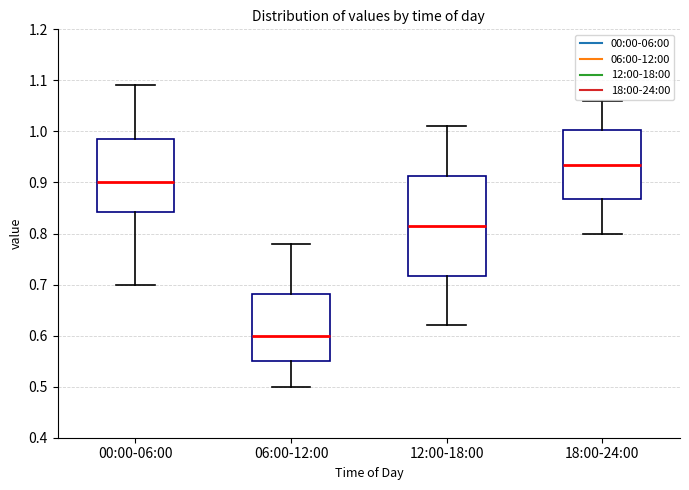

Where is the upper edge of the box for 00:00-06:00 on the y-axis? The values are not printed on the chart, so give them approximately, as read against the axis.

0.99